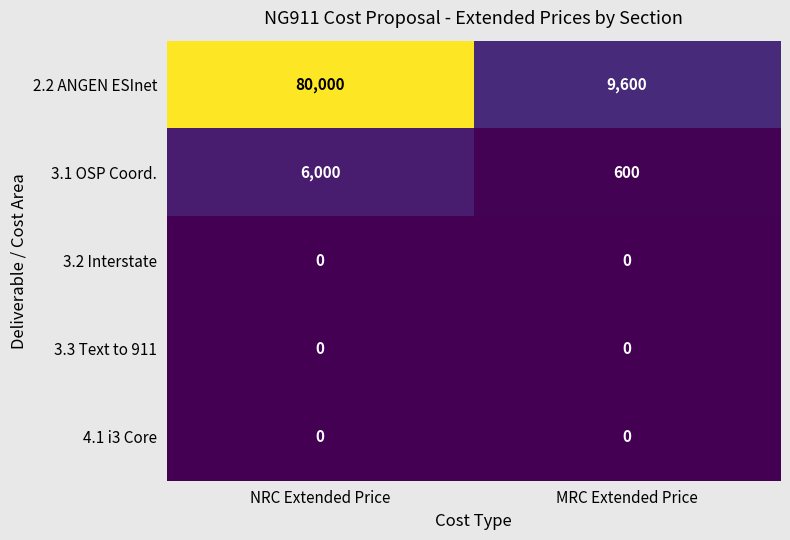

What is the minimum value for 3.1 OSP Coord.?

600